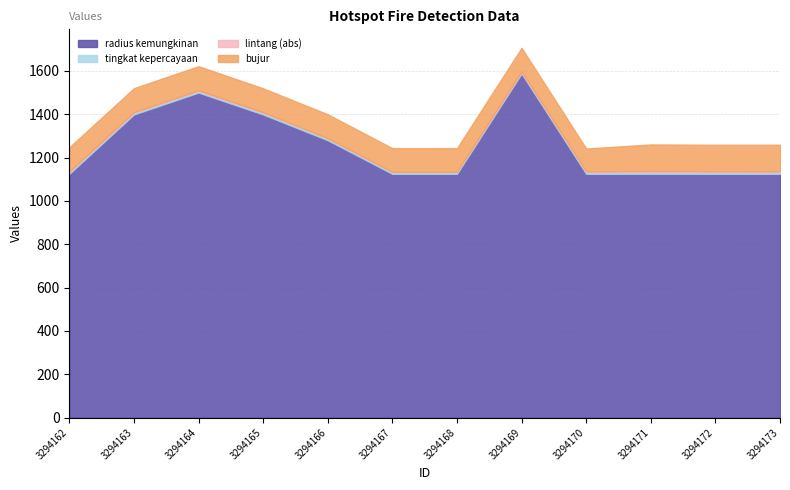

Which has a higher value, 3294172 or 3294168?

3294172